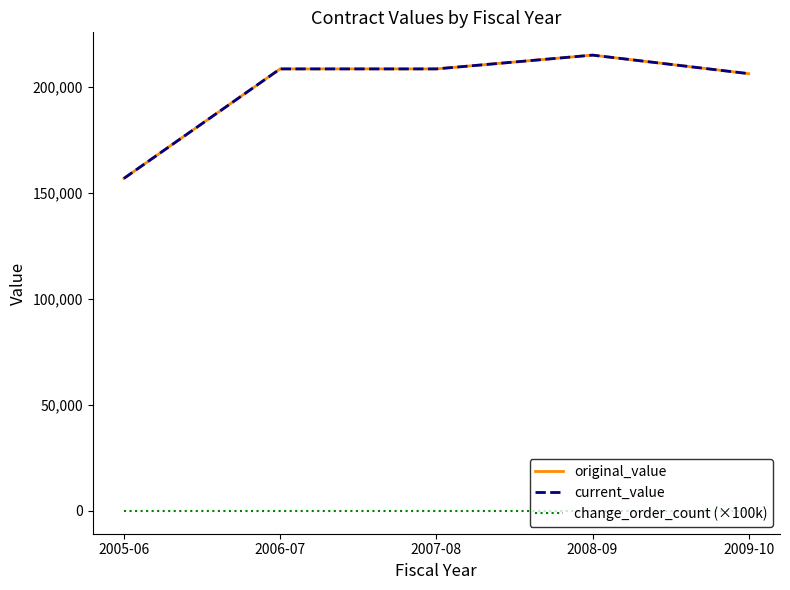

Does the chart have visible grid lines?

No